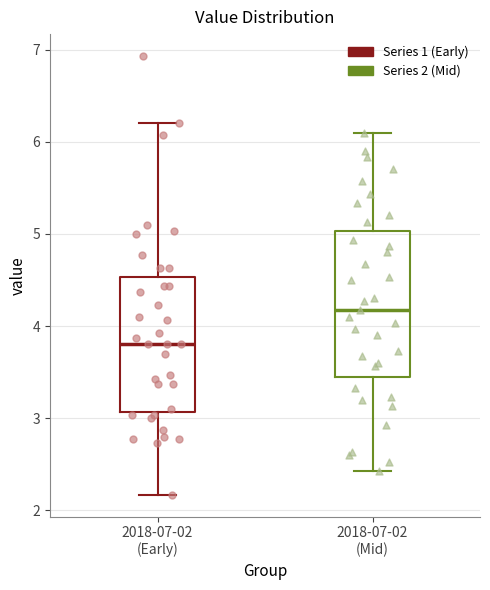

Comparing the boxes themselves (not the whiskers), which one is the tallest?

2018-07-02 (Mid)